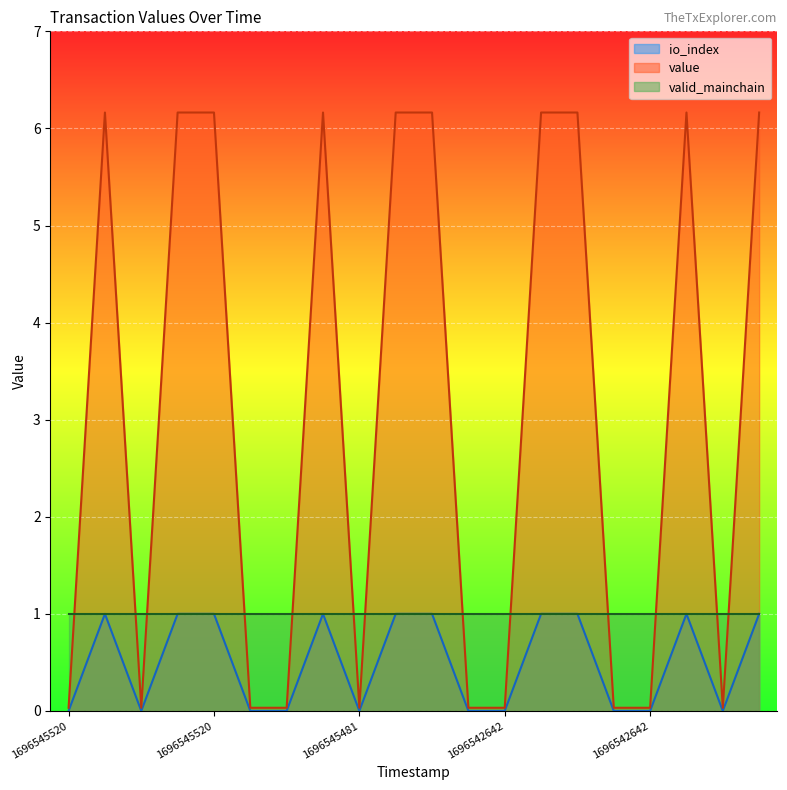

Where is the first local minimum for io_index?

1696545520